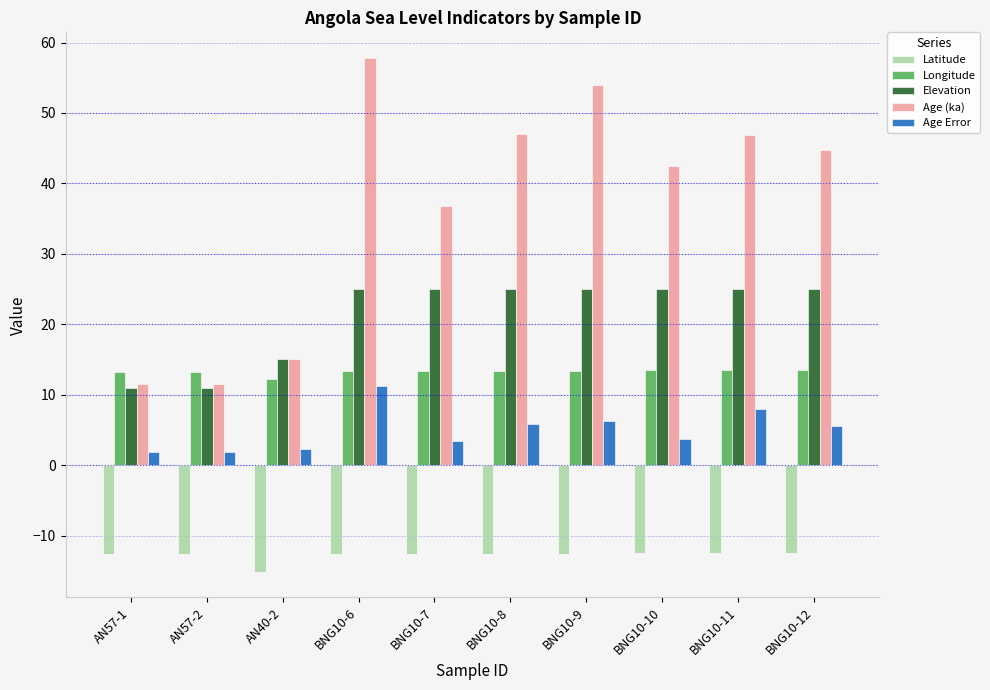

Which series has the largest range (max minus min)?

Age (ka)